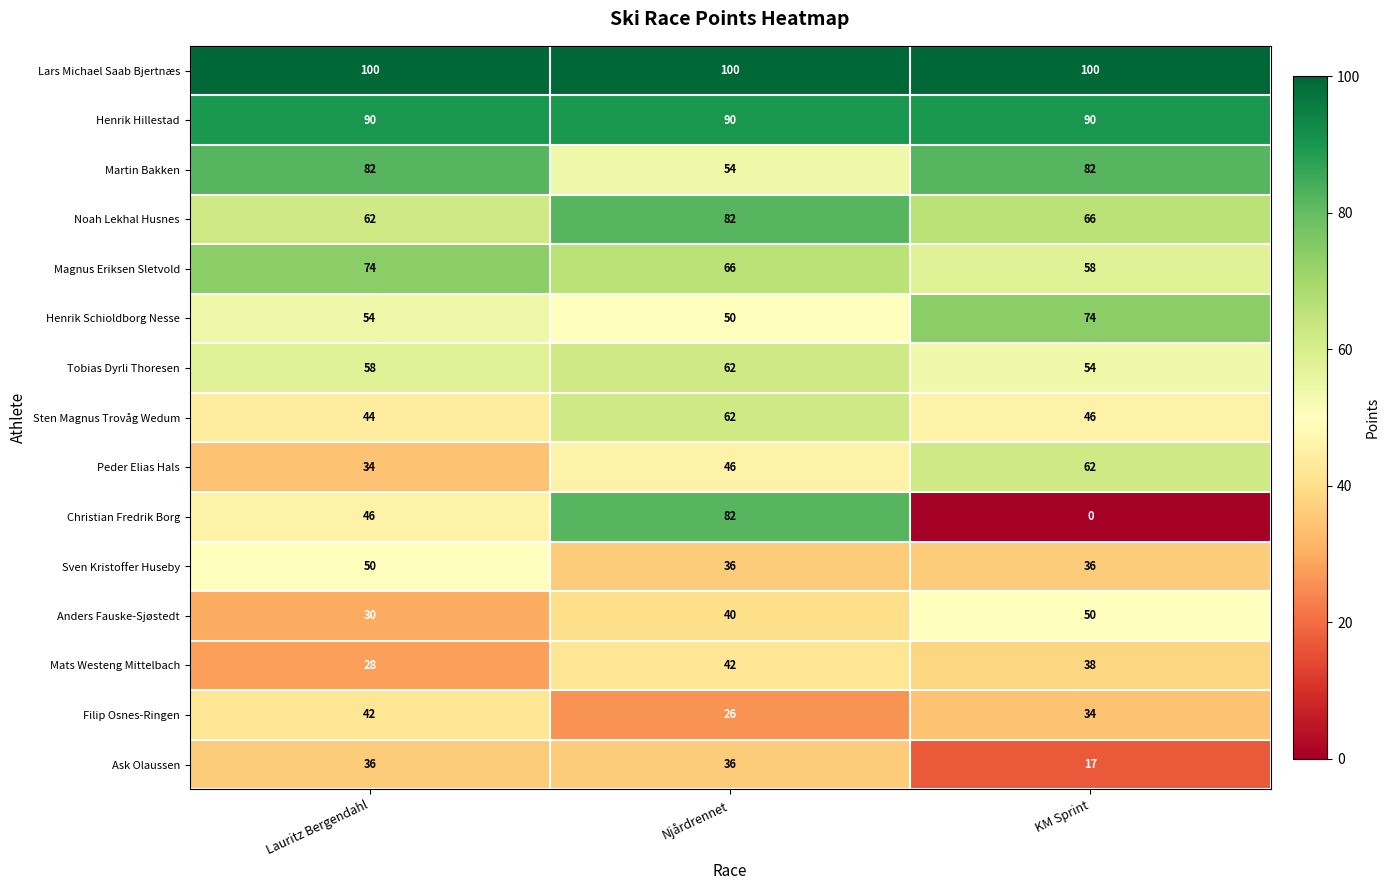

Rank the categories by Christian Fredrik Borg value from lowest to highest.

KM Sprint, Lauritz Bergendahl, Njårdrennet